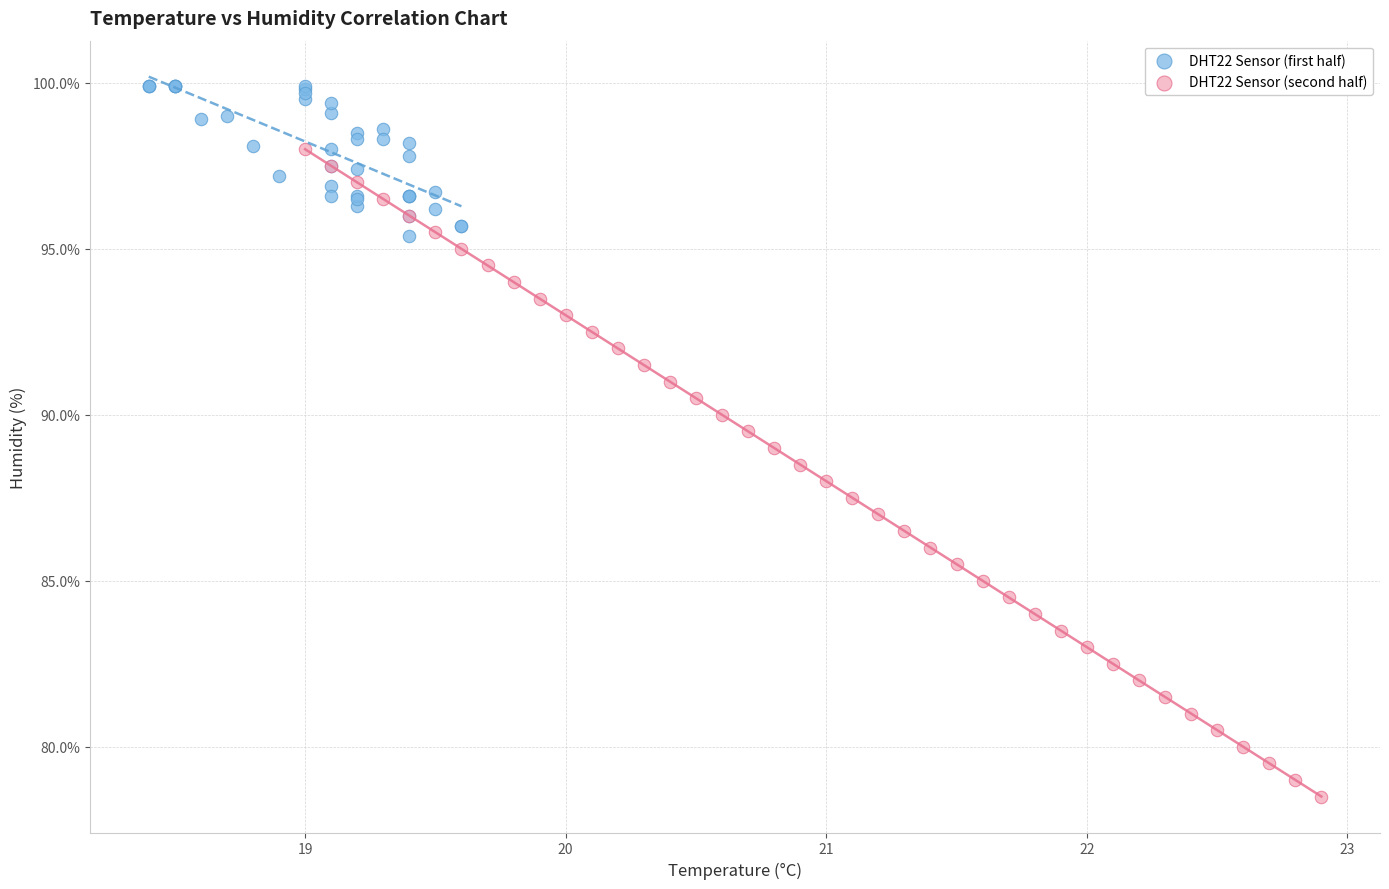

Which series has the largest Y range (max minus min)?

DHT22 Sensor (second half)